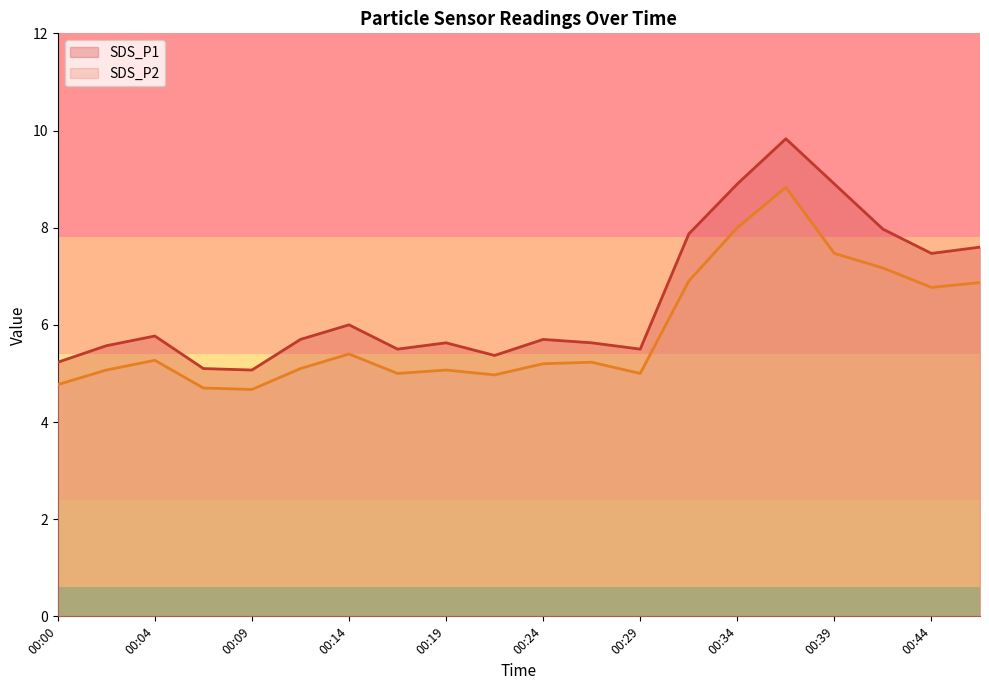

Which series has the largest range (max minus min)?

SDS_P1